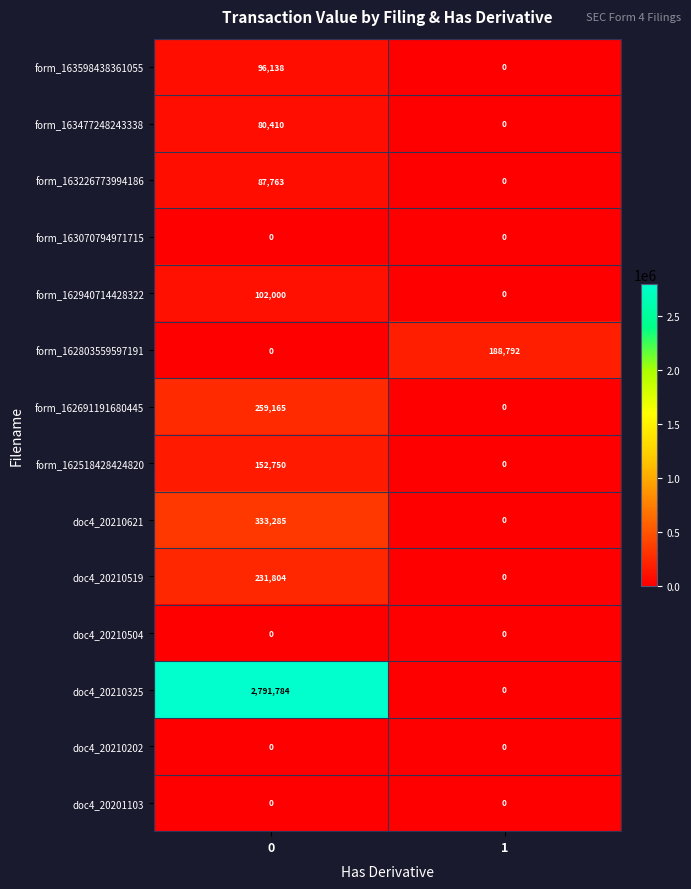

Which series has the largest total across all categories?

doc4_20210325